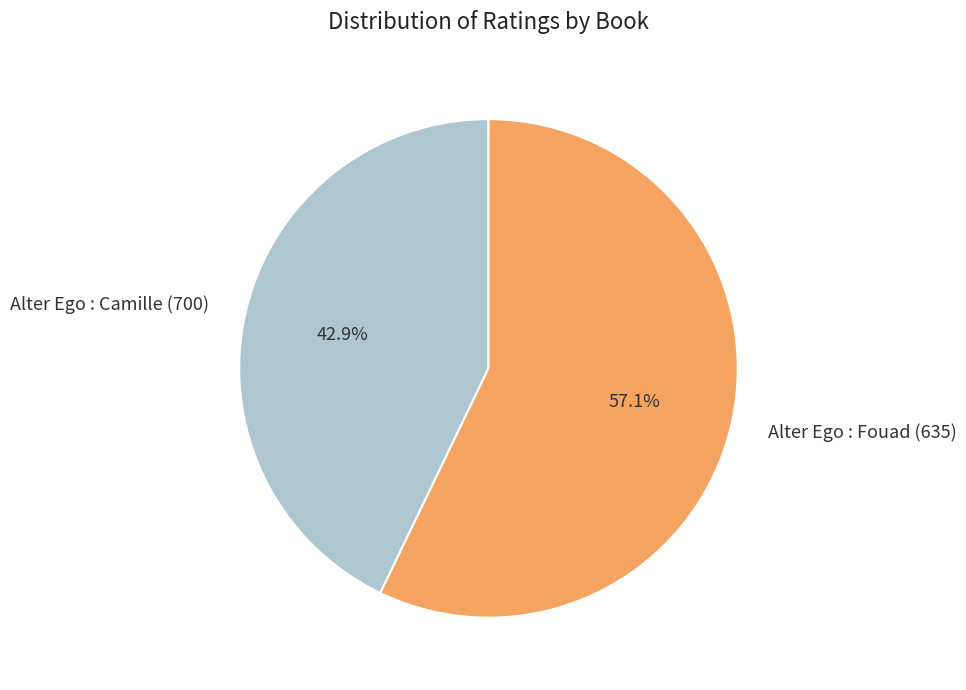

True or false: Alter Ego : Fouad (635) accounts for 48% of the total.

False